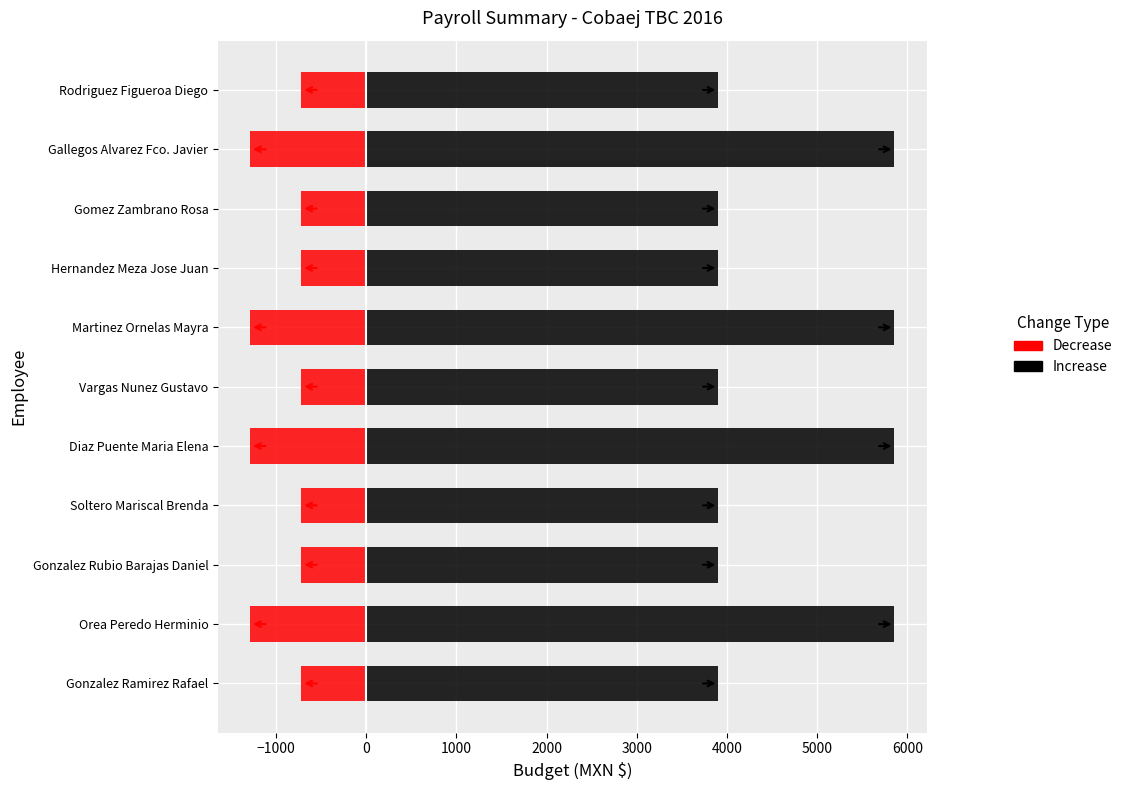

What is the spread (max minus min) of values at Martinez Ornelas Mayra?

7141.6